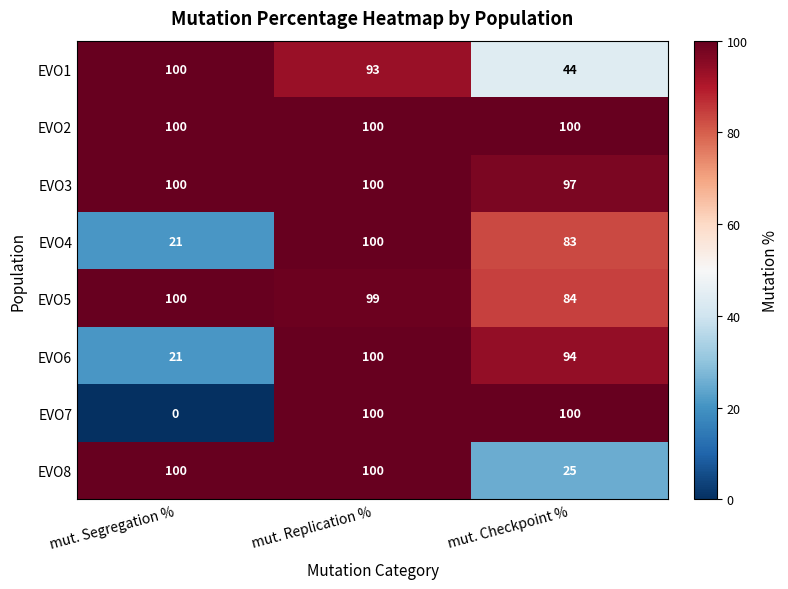

What is the difference between the maximum and minimum values in the EVO4 series?

79